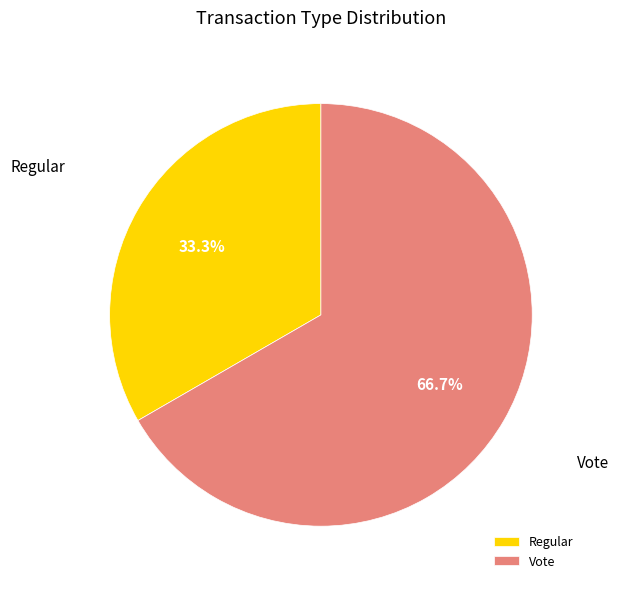

To the nearest percent, what portion does Vote represent?

67%